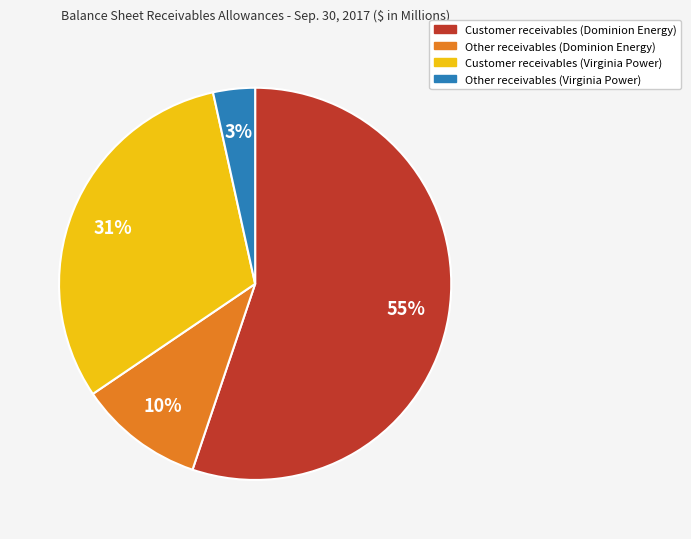

Is it true that Other receivables (Dominion Energy) is 1% of the pie?

False